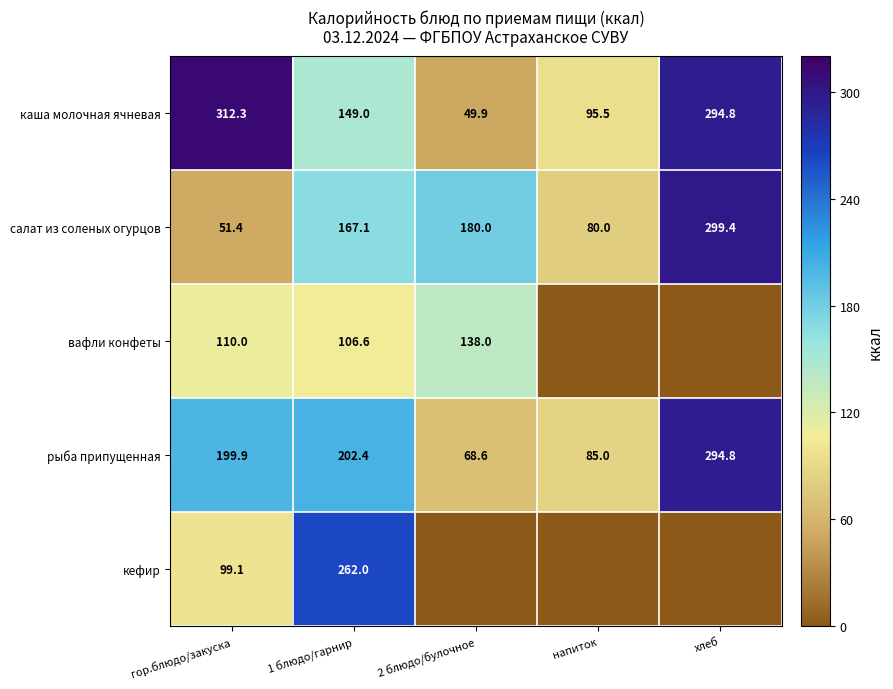

What is the sum of the салат из соленых огурцов values at 2 блюдо/булочное and 1 блюдо/гарнир?

347.1